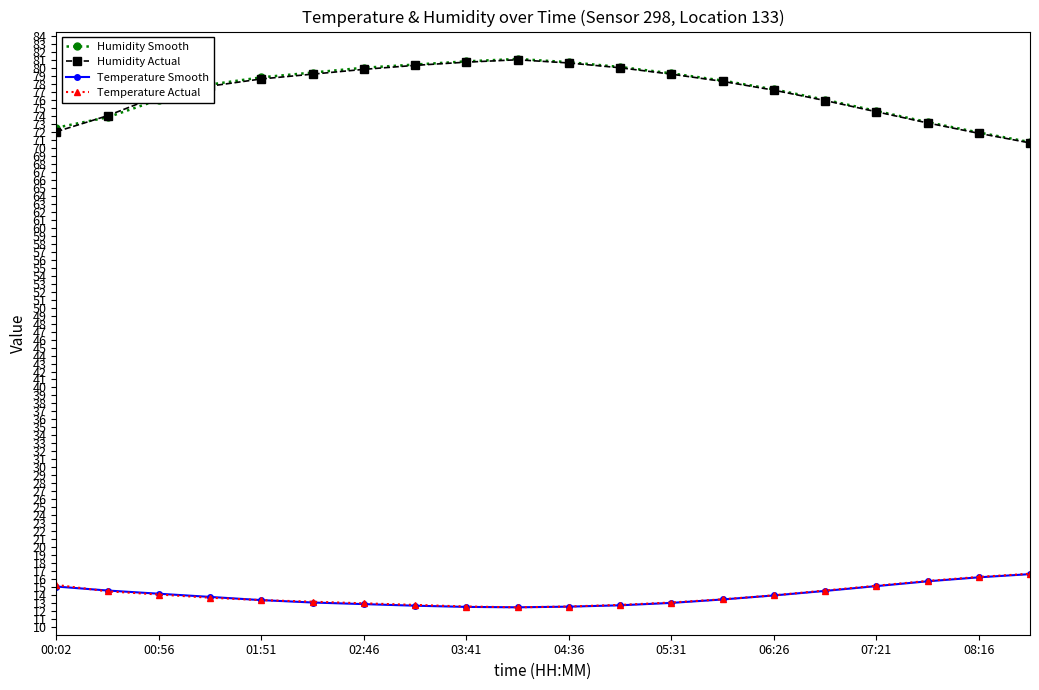

What is the highest value of the Humidity Smooth series?

81.1